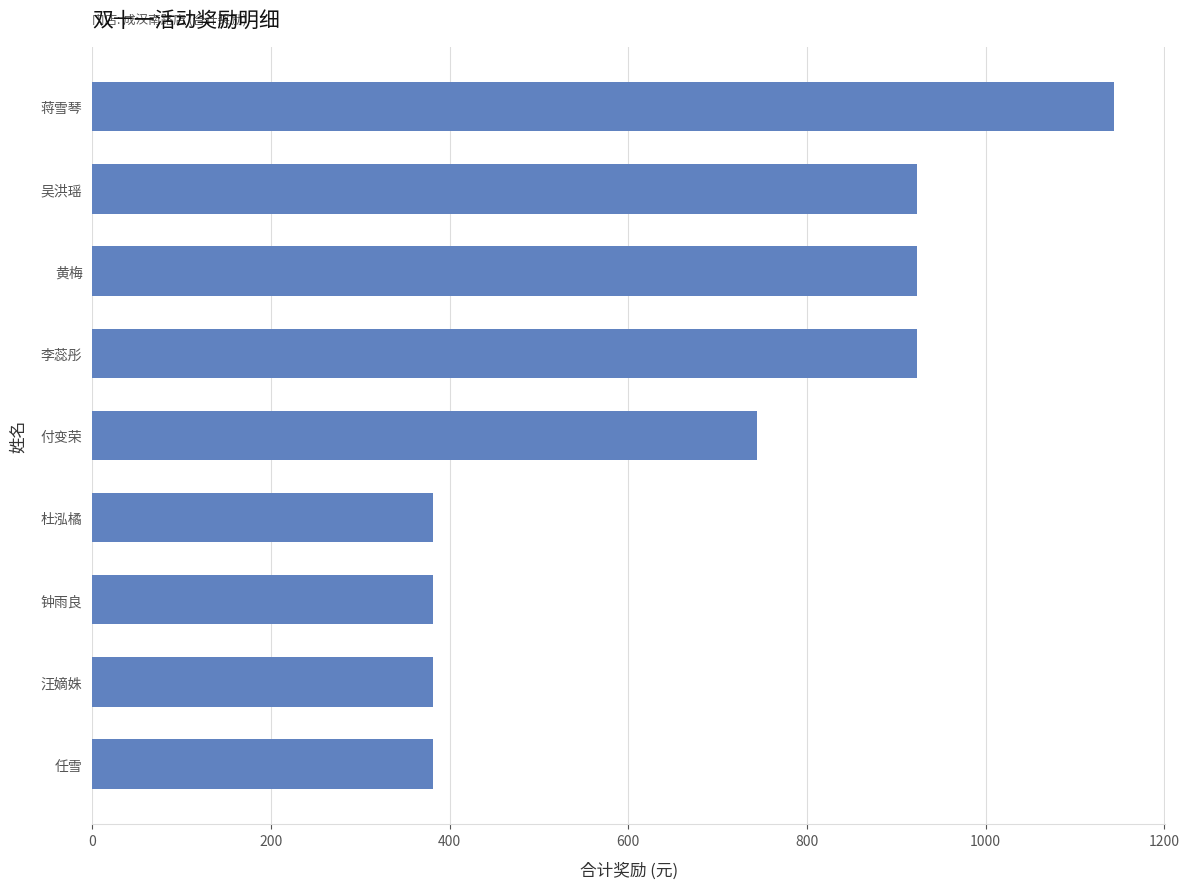

Approximately how many times larger is the value at 吴洪瑶 compared to 蒋雪琴?

0.8